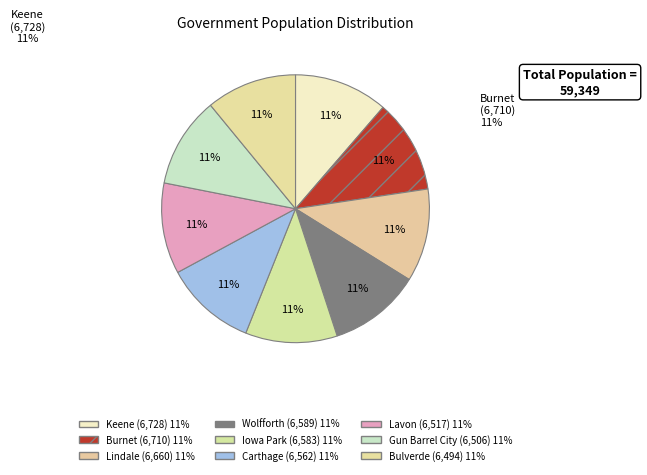

Which slice is the smallest?

Bulverde